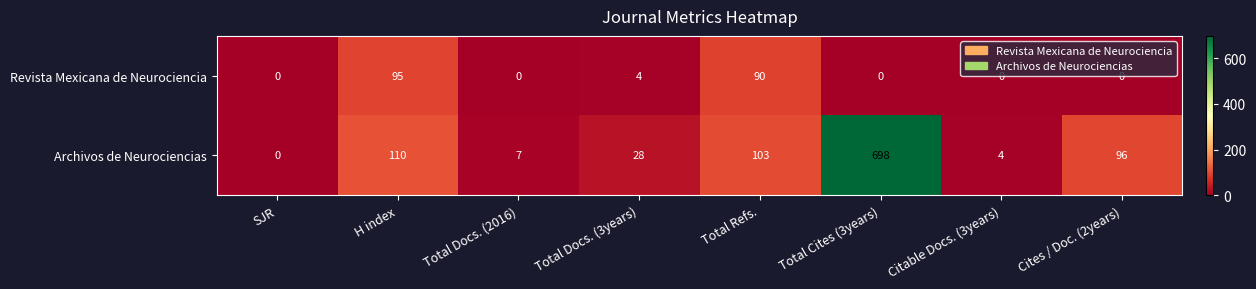

At which category is the sum across all series the highest?

Total Cites (3years)